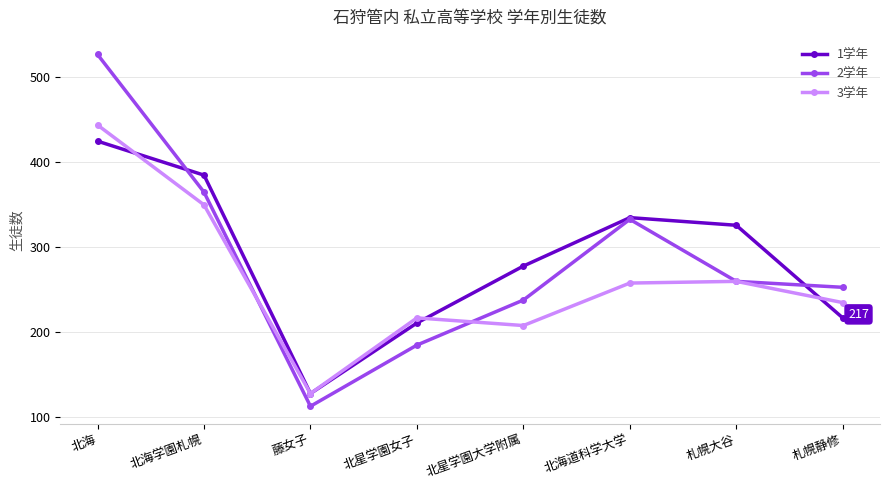

What is the sum of the 3学年 values at 北星学園女子 and 藤女子?

345